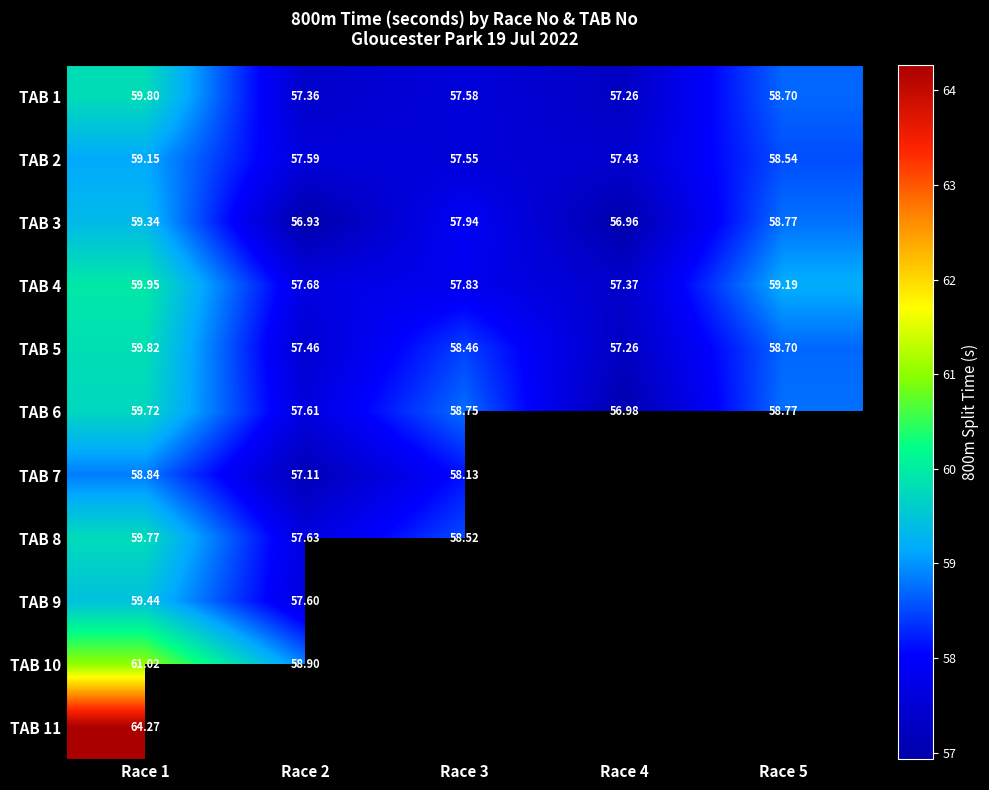

Is the value of TAB 3 at Race 5 greater than the value of TAB 5 at Race 4?

Yes